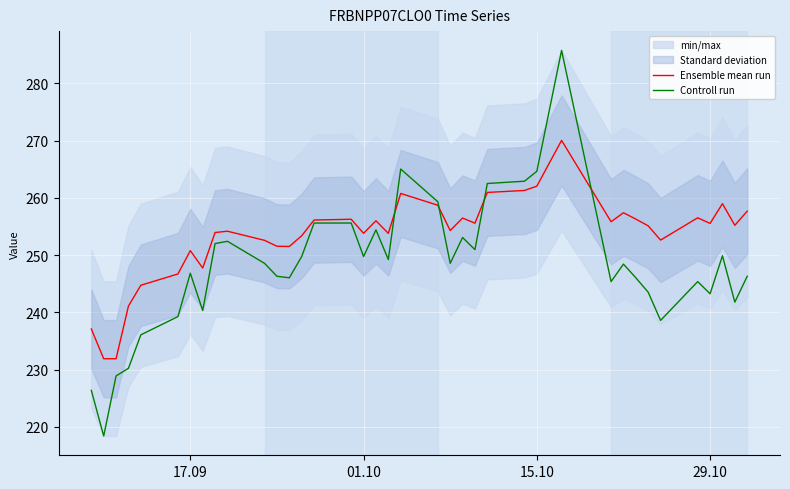

List the series in order of their peak value, lowest first.

Ensemble mean run, Controll run